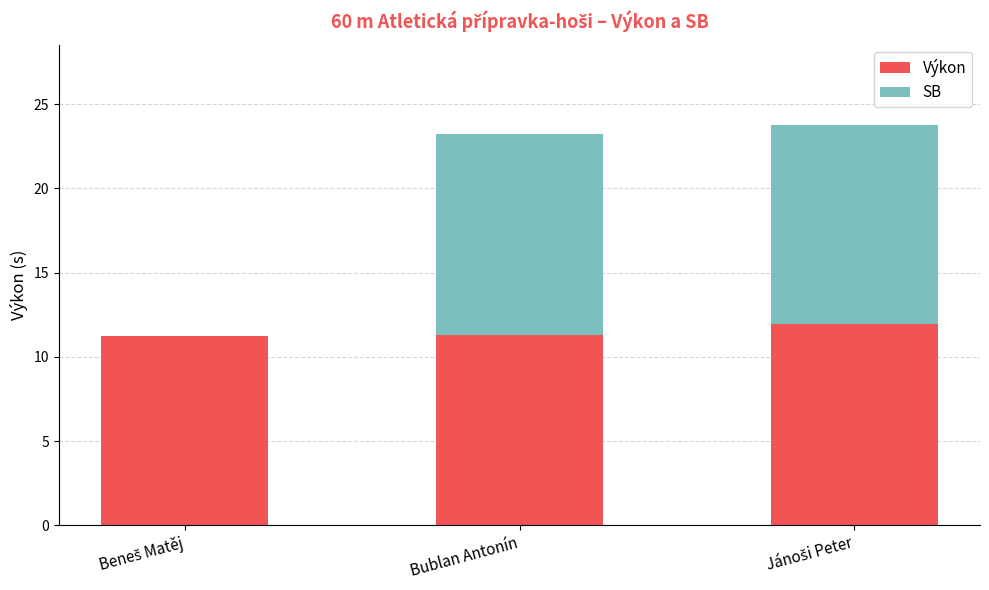

What are all the series names shown in the legend?

Výkon, SB